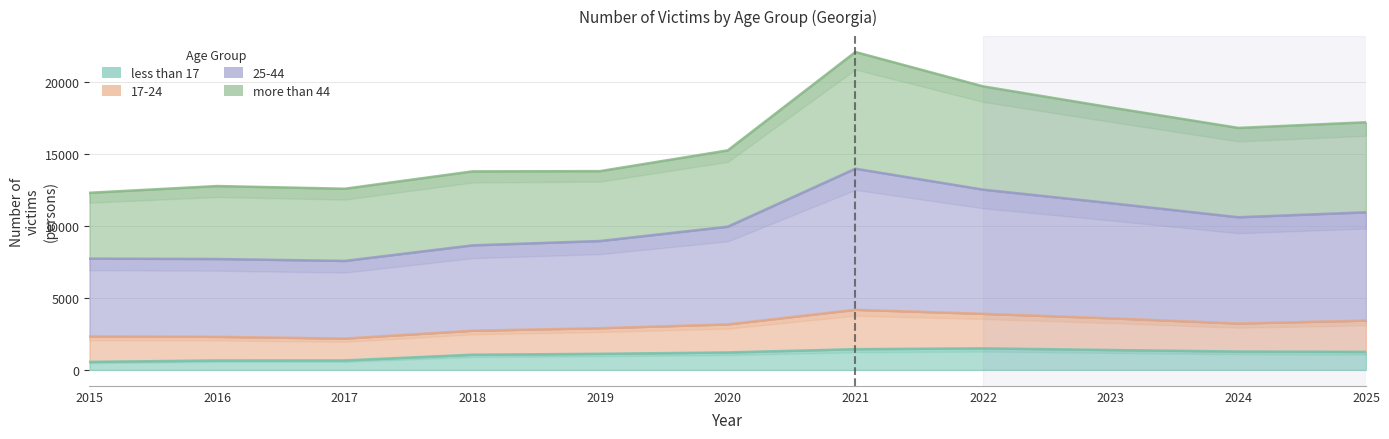

Which series changed the most between 2018 and 2023?

25-44